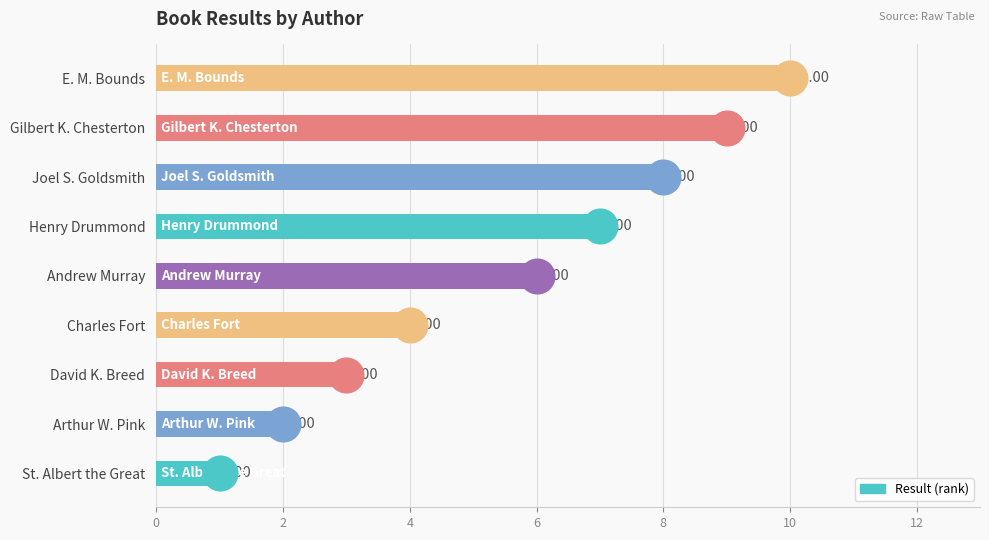

Which has a higher value, Charles Fort or Henry Drummond?

Henry Drummond